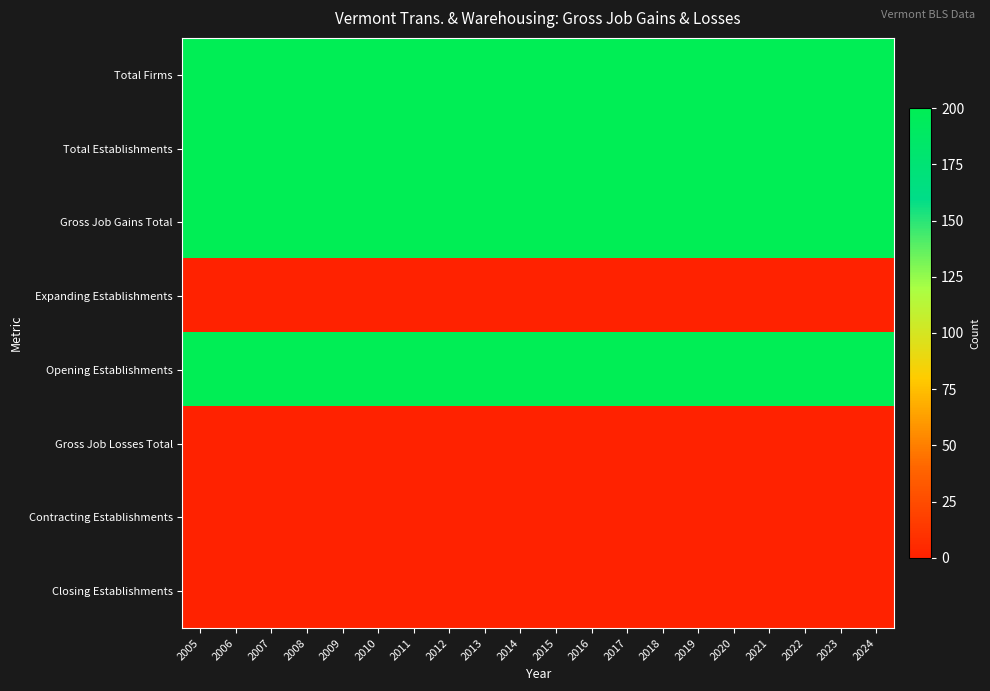

Reading left to right, what are all the values shown in this chart?

Total Firms: 2005=200	2006=200	2007=200	2008=200	2009=200	2010=200	2011=200	2012=200	2013=200	2014=200	2015=200	2016=200	2017=200	2018=200	2019=200	2020=200	2021=200	2022=200	2023=200	2024=200
Total Establishments: 2005=200	2006=200	2007=200	2008=200	2009=200	2010=200	2011=200	2012=200	2013=200	2014=200	2015=200	2016=200	2017=200	2018=200	2019=200	2020=200	2021=200	2022=200	2023=200	2024=200
Gross Job Gains Total: 2005=200	2006=200	2007=200	2008=200	2009=200	2010=200	2011=200	2012=200	2013=200	2014=200	2015=200	2016=200	2017=200	2018=200	2019=200	2020=200	2021=200	2022=200	2023=200	2024=200
Expanding Establishments: 2005=0	2006=0	2007=0	2008=0	2009=0	2010=0	2011=0	2012=0	2013=0	2014=0	2015=0	2016=0	2017=0	2018=0	2019=0	2020=0	2021=0	2022=0	2023=0	2024=0
Opening Establishments: 2005=200	2006=200	2007=200	2008=200	2009=200	2010=200	2011=200	2012=200	2013=200	2014=200	2015=200	2016=200	2017=200	2018=200	2019=200	2020=200	2021=200	2022=200	2023=200	2024=200
Gross Job Losses Total: 2005=0	2006=0	2007=0	2008=0	2009=0	2010=0	2011=0	2012=0	2013=0	2014=0	2015=0	2016=0	2017=0	2018=0	2019=0	2020=0	2021=0	2022=0	2023=0	2024=0
Contracting Establishments: 2005=0	2006=0	2007=0	2008=0	2009=0	2010=0	2011=0	2012=0	2013=0	2014=0	2015=0	2016=0	2017=0	2018=0	2019=0	2020=0	2021=0	2022=0	2023=0	2024=0
Closing Establishments: 2005=0	2006=0	2007=0	2008=0	2009=0	2010=0	2011=0	2012=0	2013=0	2014=0	2015=0	2016=0	2017=0	2018=0	2019=0	2020=0	2021=0	2022=0	2023=0	2024=0